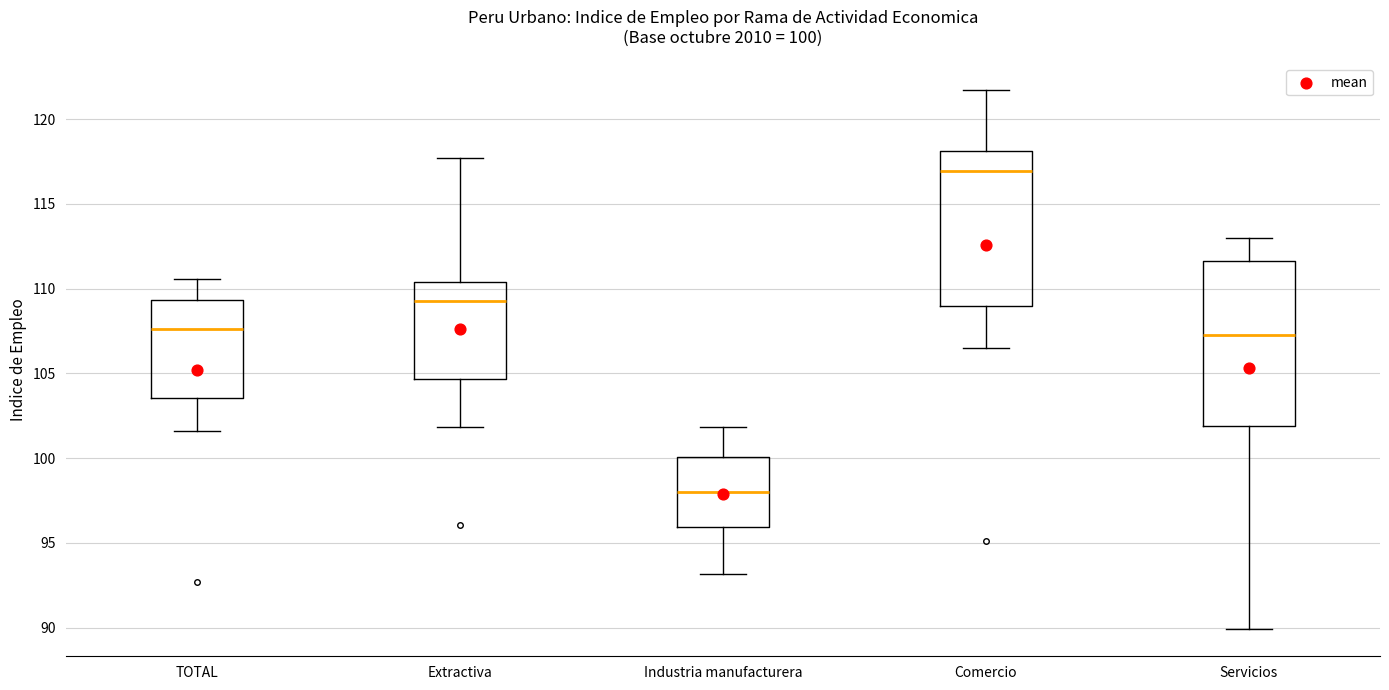

Which box is the tallest, from its lower edge to its upper edge?

Servicios